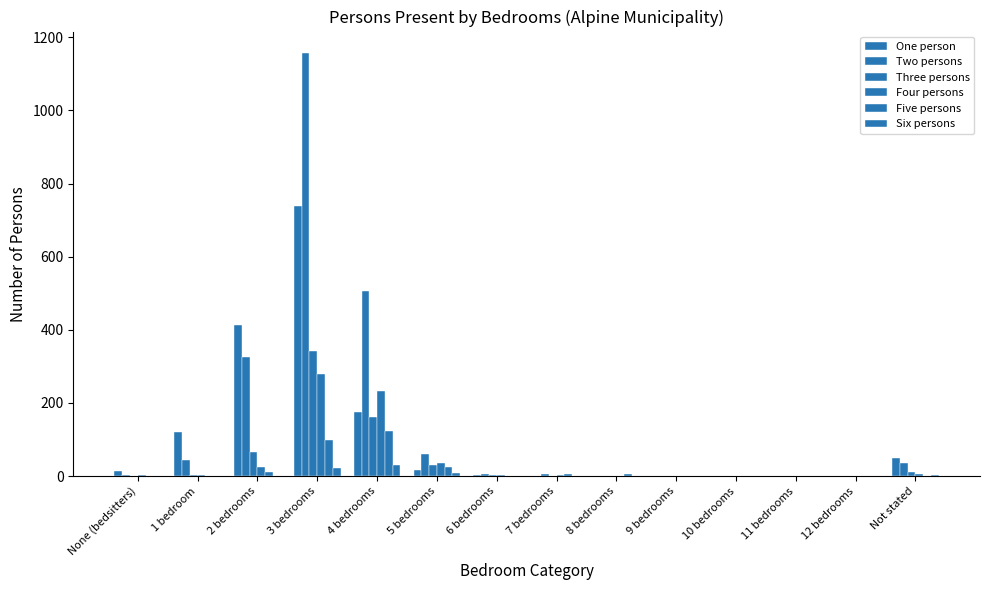

What is the maximum value shown in the chart?

1158